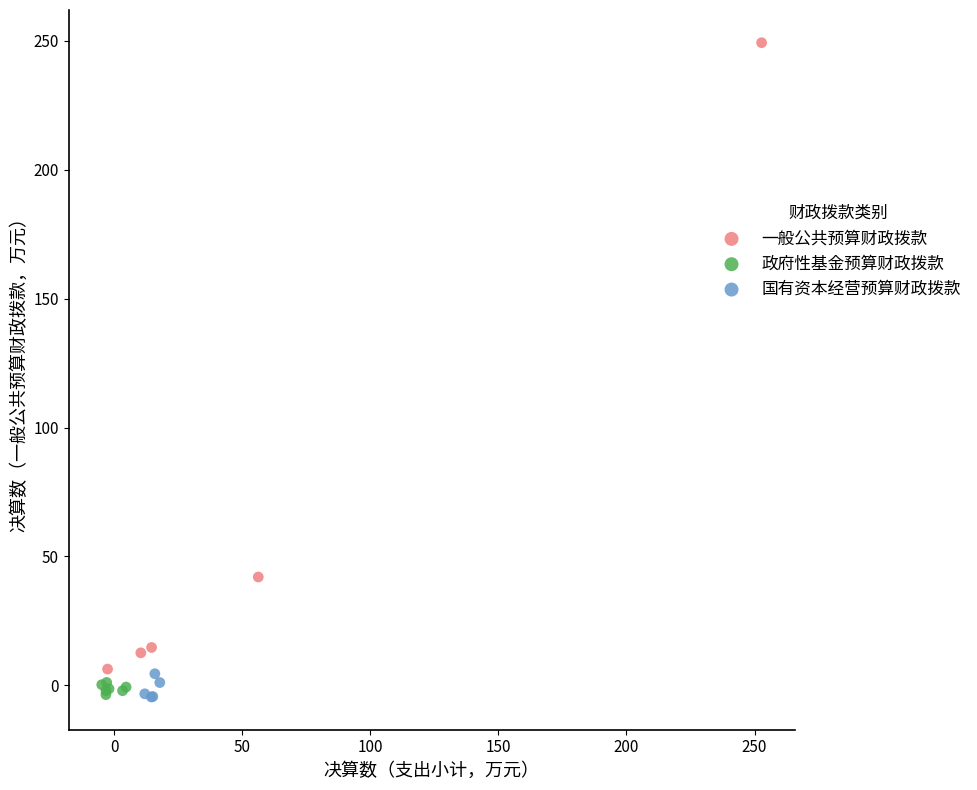

Which series reaches the maximum Y coordinate?

一般公共预算财政拨款